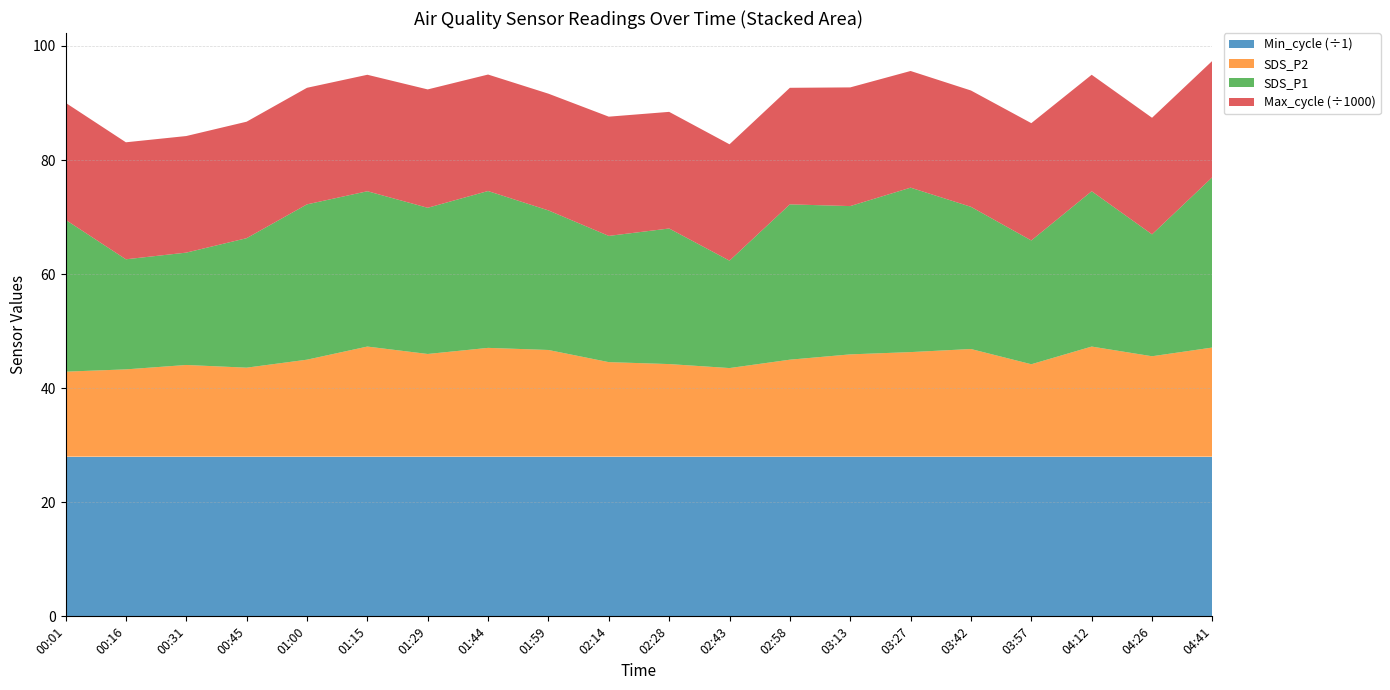

Reading left to right, extract all data points from this chart.

SDS_P1: 00:01=26.6	00:16=19.3	00:31=19.7	00:45=22.7	01:00=27.2	01:15=27.2	01:29=25.6	01:44=27.5	01:59=24.5	02:14=22.1	02:28=23.8	02:43=18.8	02:58=27.2	03:13=26.0	03:27=28.8	03:42=24.9	03:57=21.7	04:12=27.2	04:26=21.4	04:41=29.9
SDS_P2: 00:01=14.9	00:16=15.3	00:31=16.1	00:45=15.6	01:00=17.0	01:15=19.3	01:29=18.0	01:44=19.1	01:59=18.7	02:14=16.6	02:28=16.2	02:43=15.5	02:58=17.0	03:13=17.9	03:27=18.3	03:42=18.9	03:57=16.2	04:12=19.3	04:26=17.6	04:41=19.1
Min_cycle: 00:01=28.0	00:16=28.0	00:31=28.0	00:45=28.0	01:00=28.0	01:15=28.0	01:29=28.0	01:44=28.0	01:59=28.0	02:14=28.0	02:28=28.0	02:43=28.0	02:58=28.0	03:13=28.0	03:27=28.0	03:42=28.0	03:57=28.0	04:12=28.0	04:26=28.0	04:41=28.0
Max_cycle: 00:01=20515.0	00:16=20512.0	00:31=20440.0	00:45=20424.0	01:00=20437.0	01:15=20421.0	01:29=20753.0	01:44=20422.0	01:59=20467.0	02:14=20906.0	02:28=20448.0	02:43=20402.0	02:58=20437.0	03:13=20807.0	03:27=20455.0	03:42=20395.0	03:57=20569.0	04:12=20421.0	04:26=20442.0	04:41=20401.0